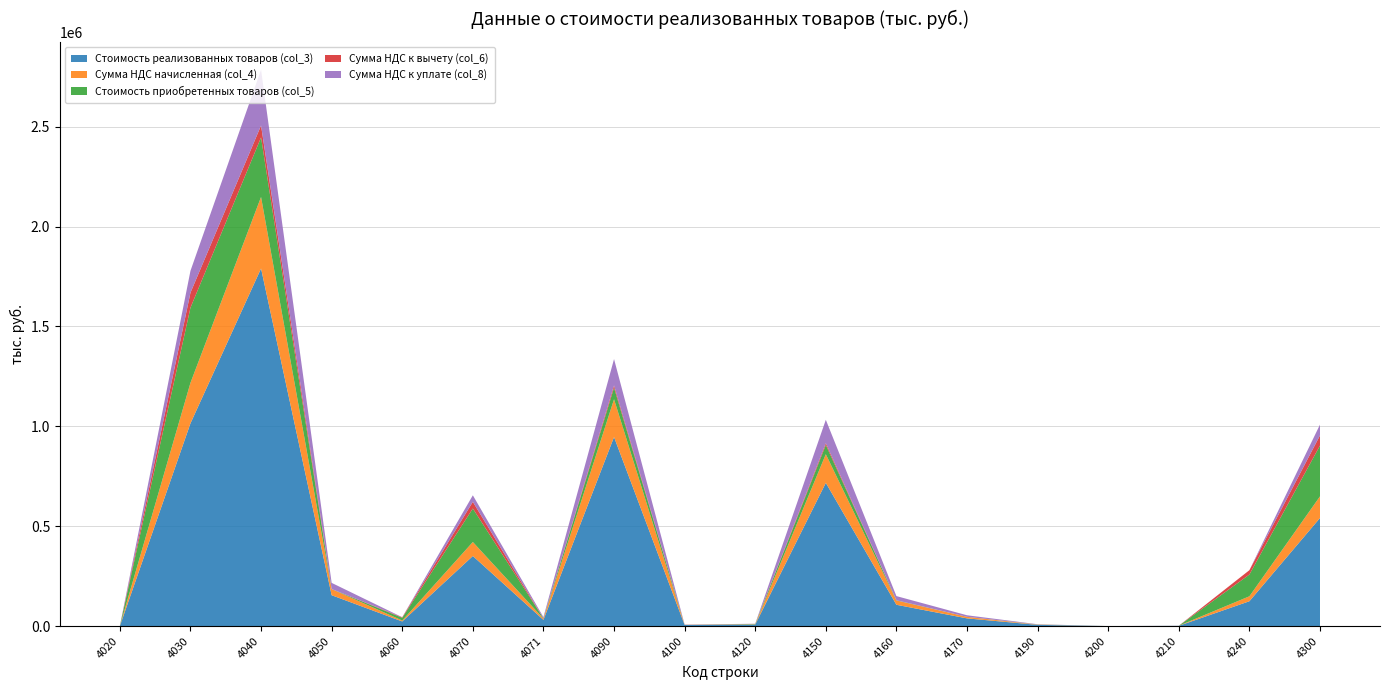

Reading left to right, list all the values displayed in this chart.

Стоимость реализованных товаров (col_3): 4020=36	4030=1014722	4040=1790159	4050=154449	4060=23046	4070=350754	4071=30993	4090=946329	4100=5444	4120=7596	4150=717004	4160=106607	4170=38449	4190=6063	4200=0	4210=1240	4240=124246	4300=541068
Сумма НДС начисленная (col_4): 4020=7	4030=202944	4040=358032	4050=30890	4060=4609	4070=70151	4071=6199	4090=189266	4100=1089	4120=1519	4150=143401	4160=21321	4170=7690	4190=1213	4200=0	4210=248	4240=24849	4300=108214
Стоимость приобретенных товаров (col_5): 4020=0	4030=375956	4040=298157	4050=0	4060=13666	4070=167512	4071=1399	4090=57868	4100=0	4120=1572	4150=46243	4160=1193	4170=187	4190=647	4200=0	4210=0	4240=108854	4300=254371
Сумма НДС к вычету (col_6): 4020=0	4030=75191	4040=59631	4050=0	4060=2733	4070=33502	4071=280	4090=11574	4100=0	4120=314	4150=9249	4160=239	4170=37	4190=129	4200=0	4210=0	4240=21771	4300=50874
Сумма НДС к уплате (col_8): 4020=7	4030=109459	4040=279178	4050=30890	4060=270	4070=32706	4071=5726	4090=131592	4100=1089	4120=552	4150=116727	4160=20708	4170=7643	4190=1084	4200=0	4210=248	4240=0	4300=53910